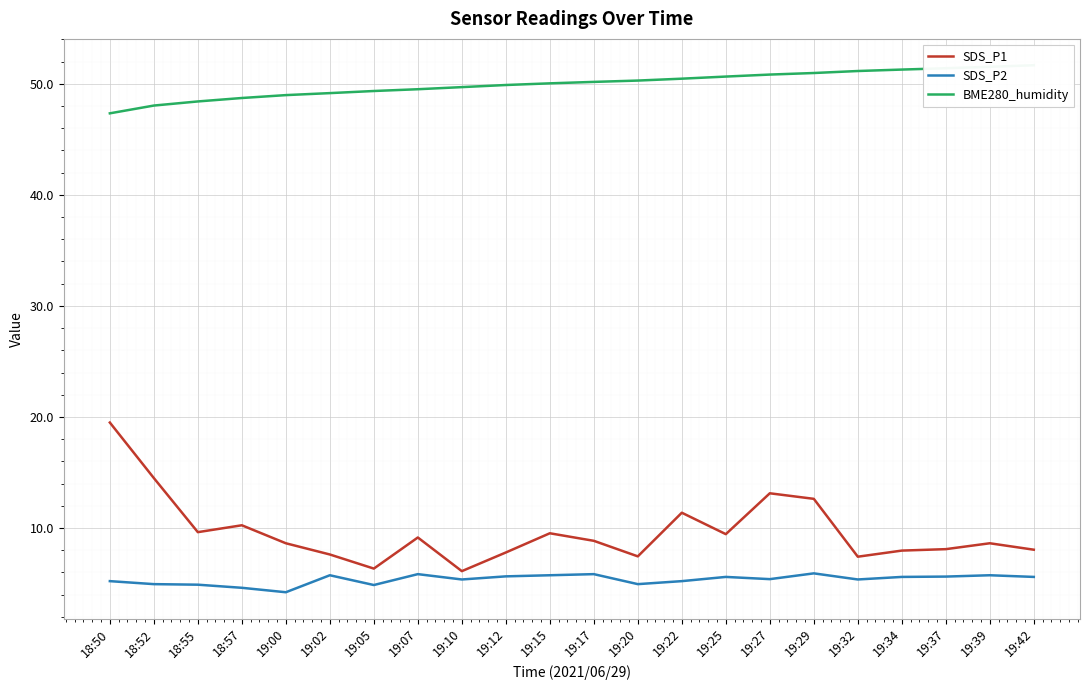

What is the value of the SDS_P2 point at the 12th from the left?

5.8